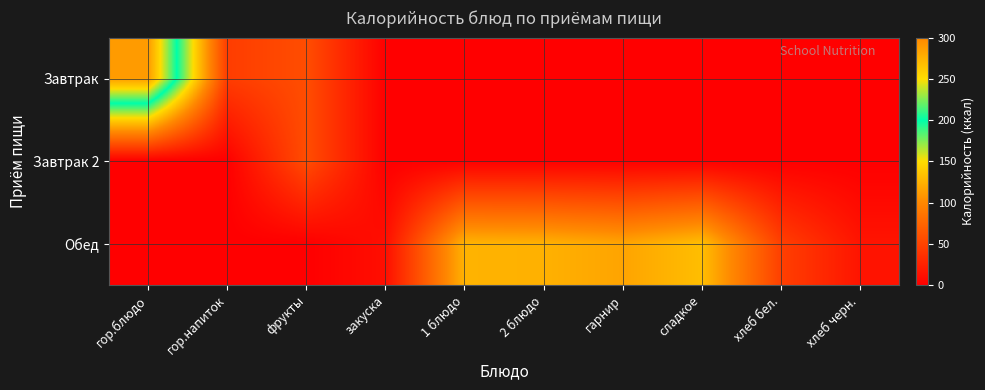

At how many categories does at least one series exceed 100?

5